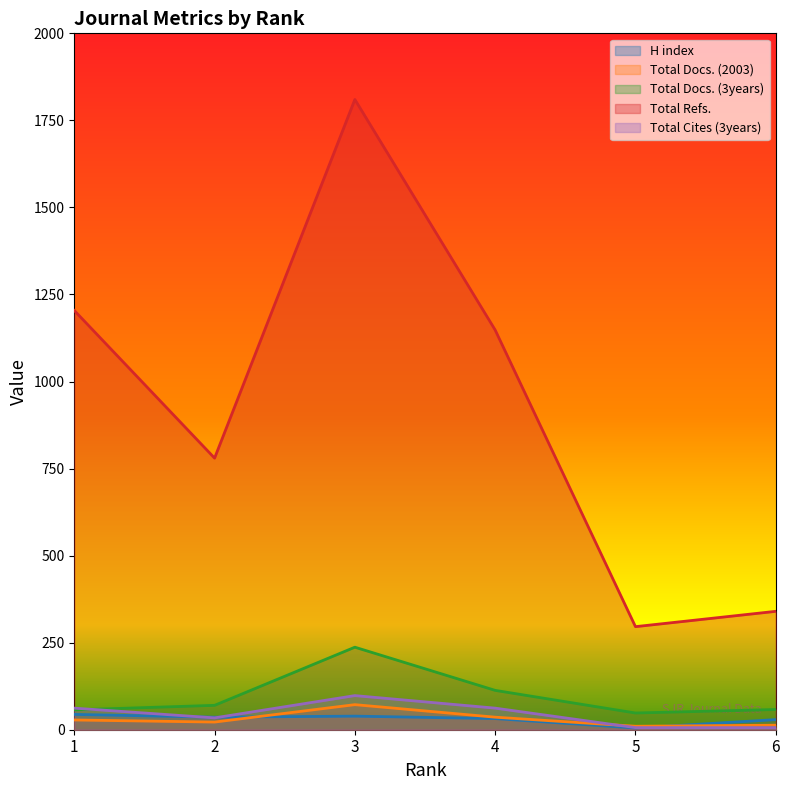

Which label corresponds to the smallest value in the chart?

5